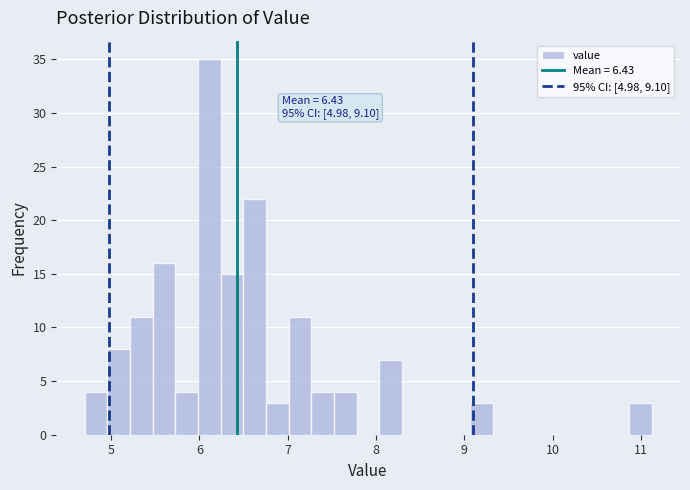

Around what value on the x-axis is the tallest bar? Give the approximate position of its centre, as read against the axis.

6.1